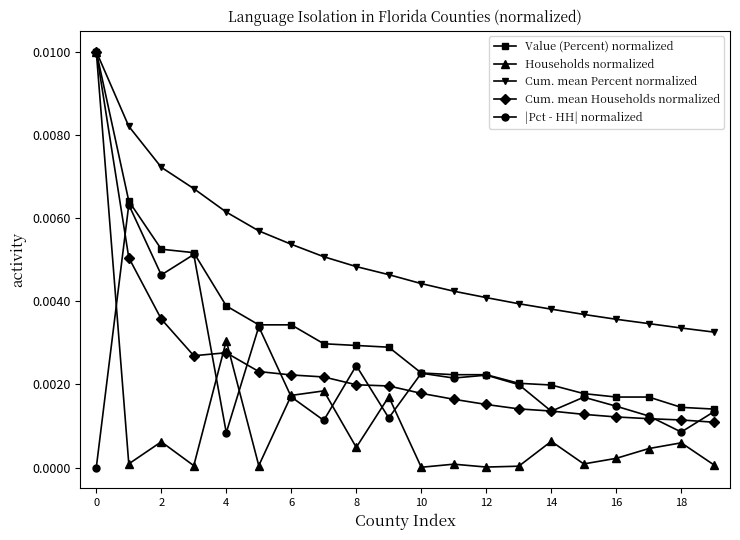

Which series has the largest range (max minus min)?

Households normalized